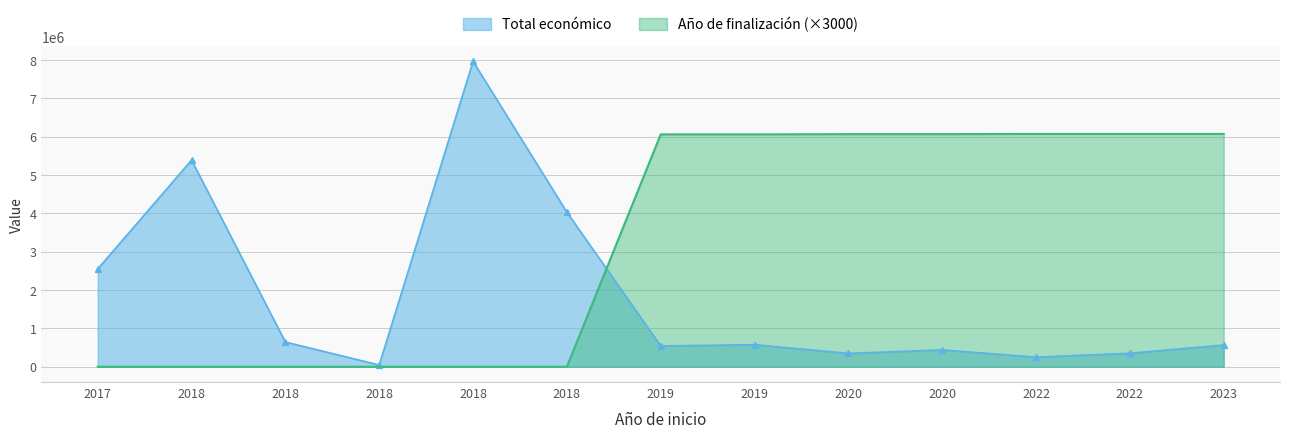

What is the value of the Año de finalización point at the 8th from the left?

6063000